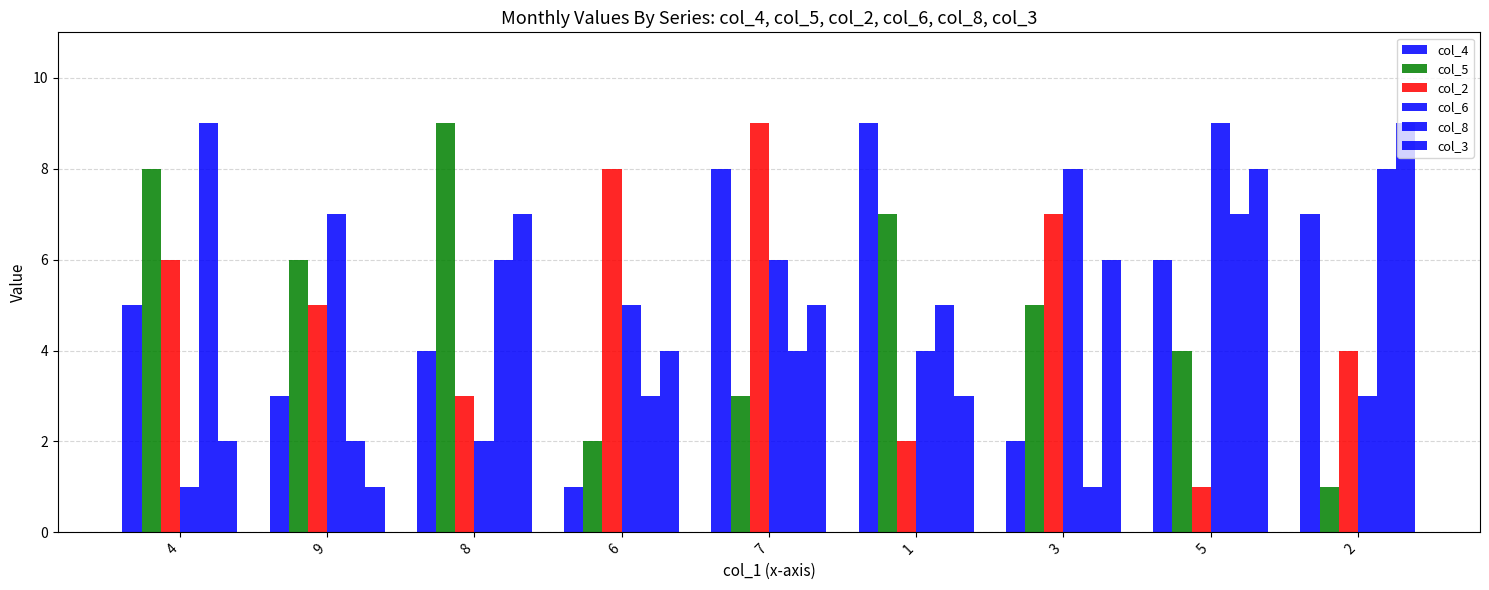

Where does the col_8 series first go above 5?

4